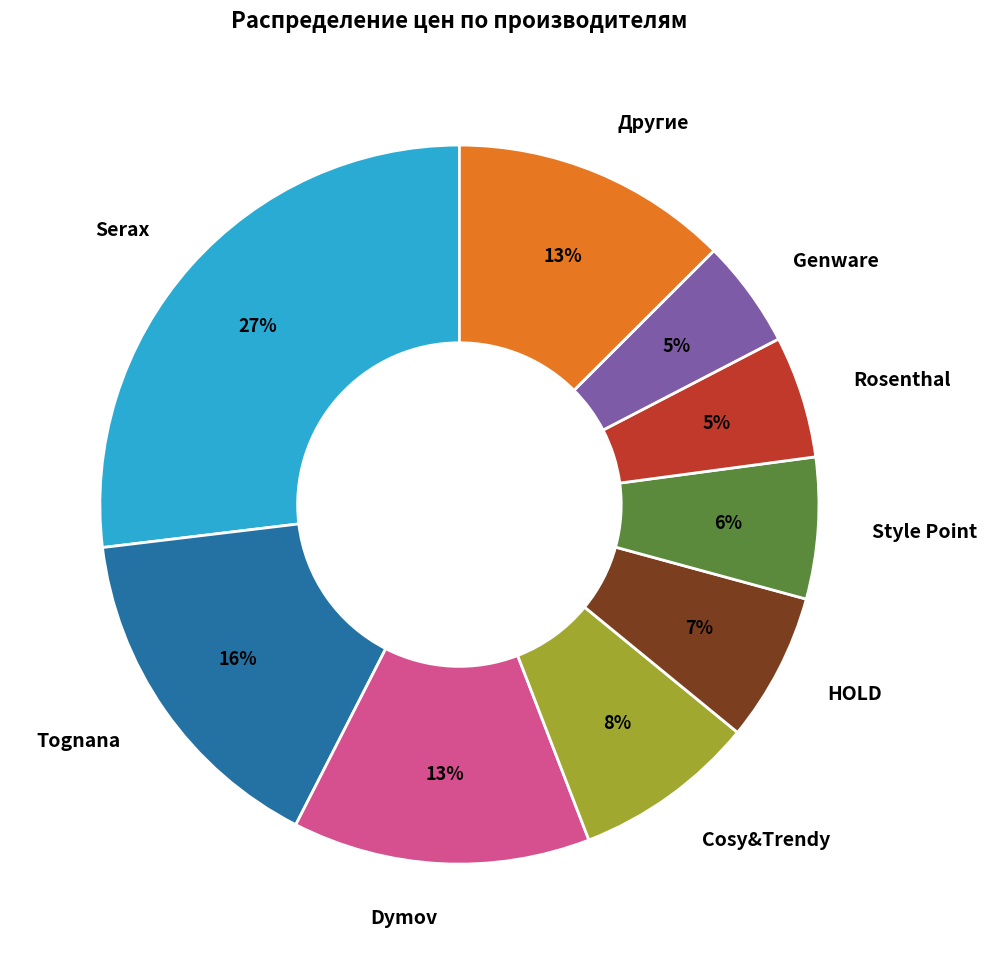

How many segments does this pie chart have?

9